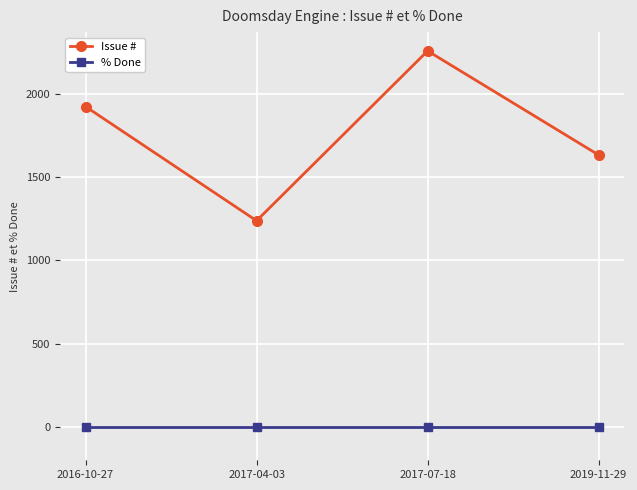

True or false: % Done and Issue # intersect in this chart.

False